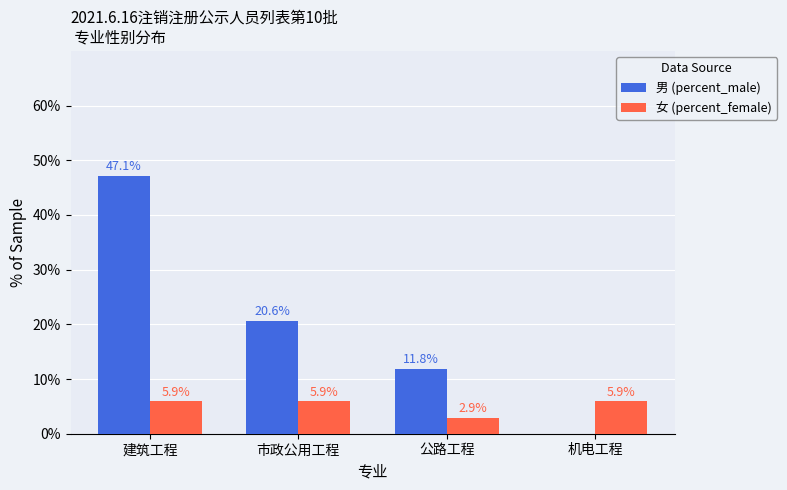

How many groups of bars are there?

4